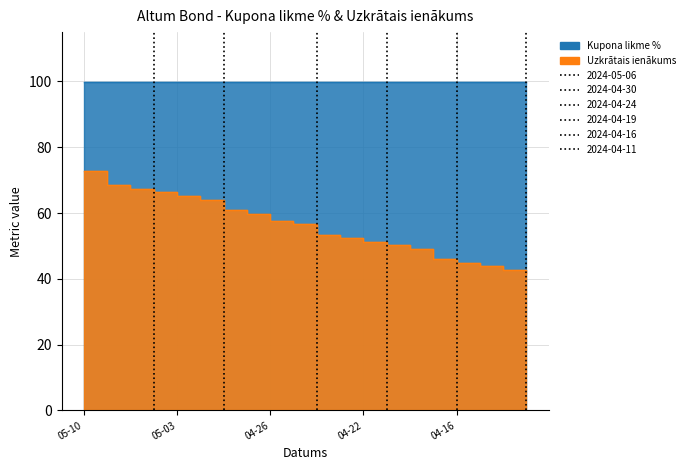

Approximately how many times larger is the value at 2024-04-18 compared to 2024-05-03?

0.8